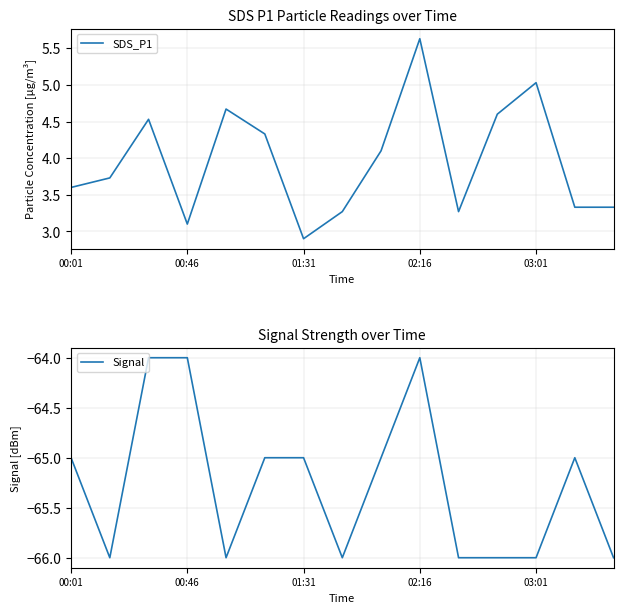

What is the spread (max minus min) of values at 11?

70.6